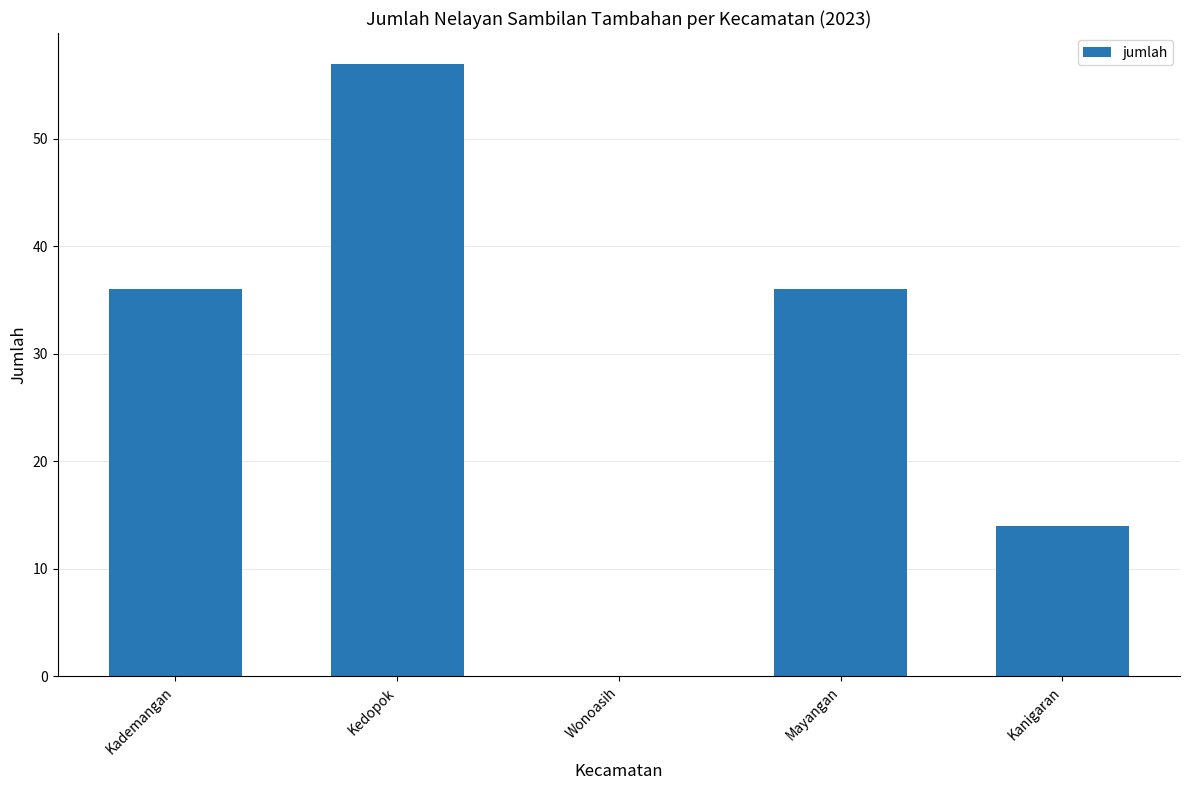

What is the sum of the values at Kanigaran and Mayangan?

50